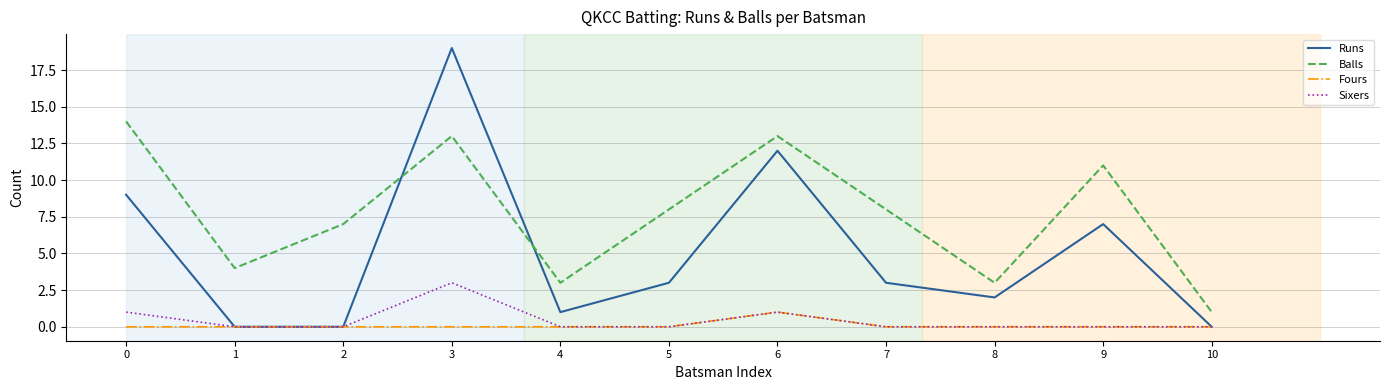

The value of Sixers at 3 is 2. True or false?

False